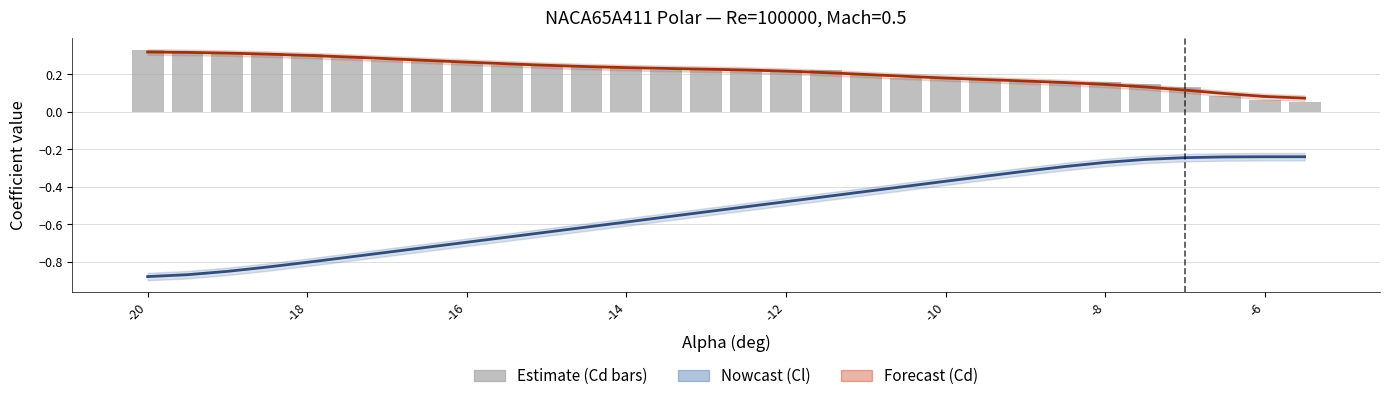

Reading right to left, transcribe all the data shown in this chart.

Cl (Lift): -0.2	-0.2	-0.2	-0.2	-0.3	-0.3	-0.3	-0.3	-0.3	-0.4	-0.4	-0.4	-0.5	-0.5	-0.5	-0.5	-0.6	-0.6	-0.6	-0.6	-0.7	-0.7	-0.7	-0.7	-0.8	-0.8	-0.8	-0.9	-0.9	-0.9
Cd (Drag): 0.1	0.1	0.1	0.1	0.1	0.1	0.2	0.2	0.2	0.2	0.2	0.2	0.2	0.2	0.2	0.2	0.2	0.2	0.2	0.2	0.3	0.3	0.3	0.3	0.3	0.3	0.3	0.3	0.3	0.3